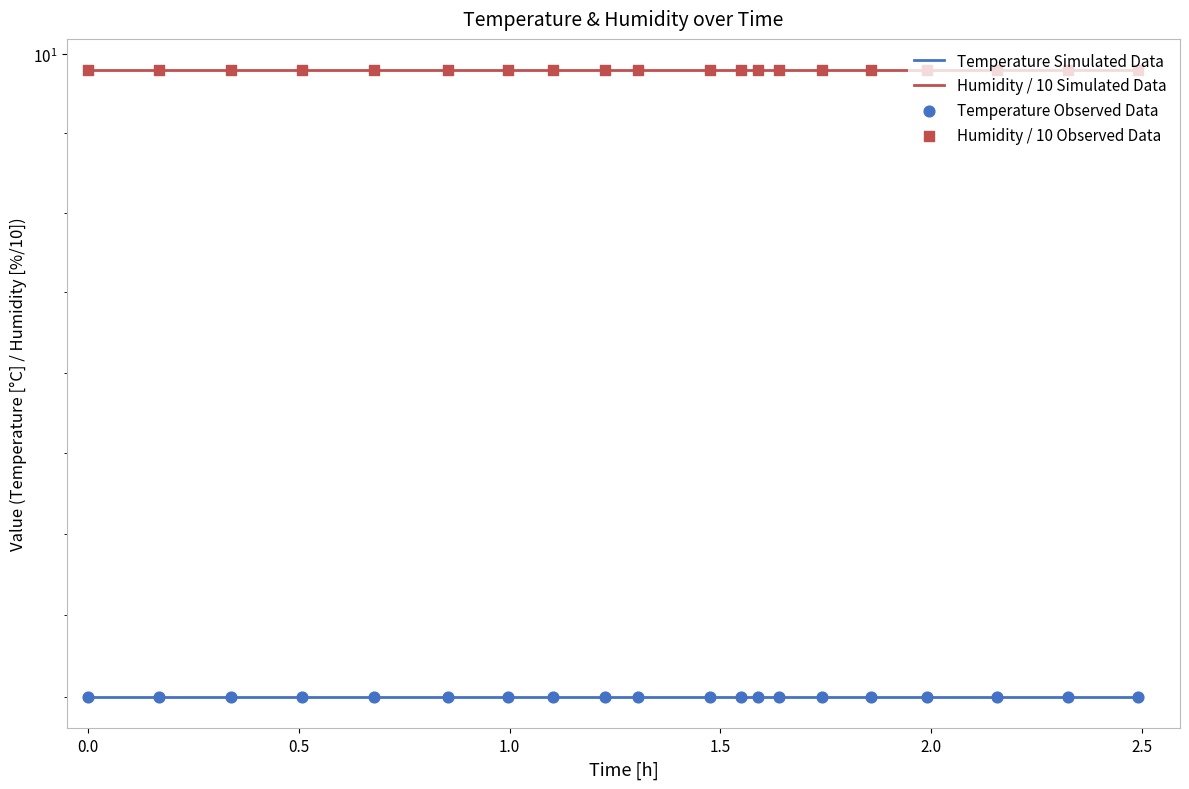

Is the value of Humidity / 10 Simulated Data at 10 greater than the value of Temperature Simulated Data at 14?

Yes